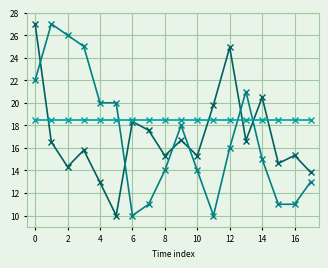

How many data points does each series have?

18